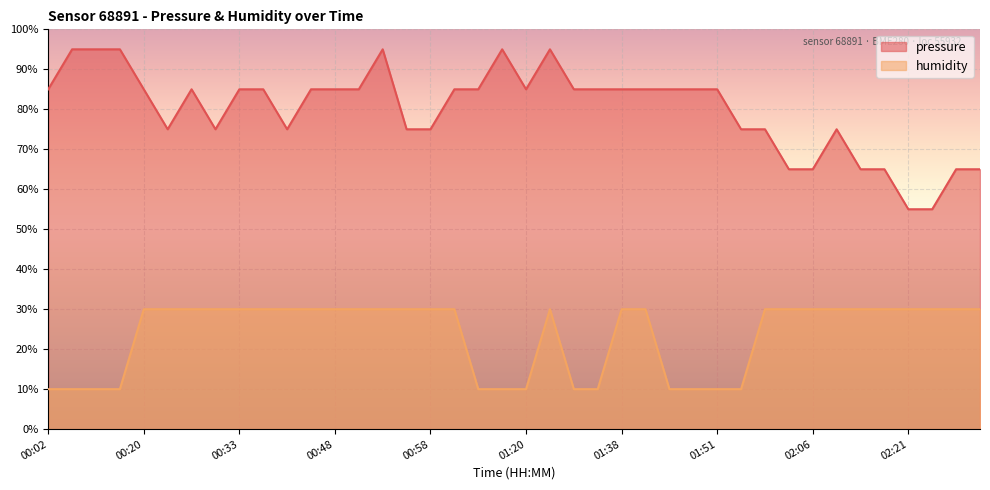

True or false: humidity and pressure intersect in this chart.

False